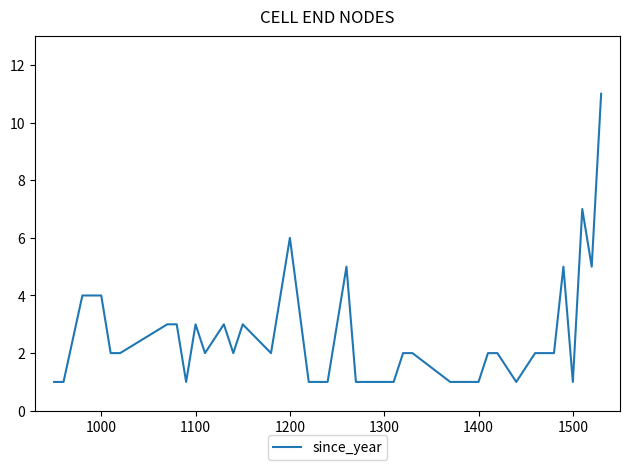

What is the difference between the maximum and minimum values?

10